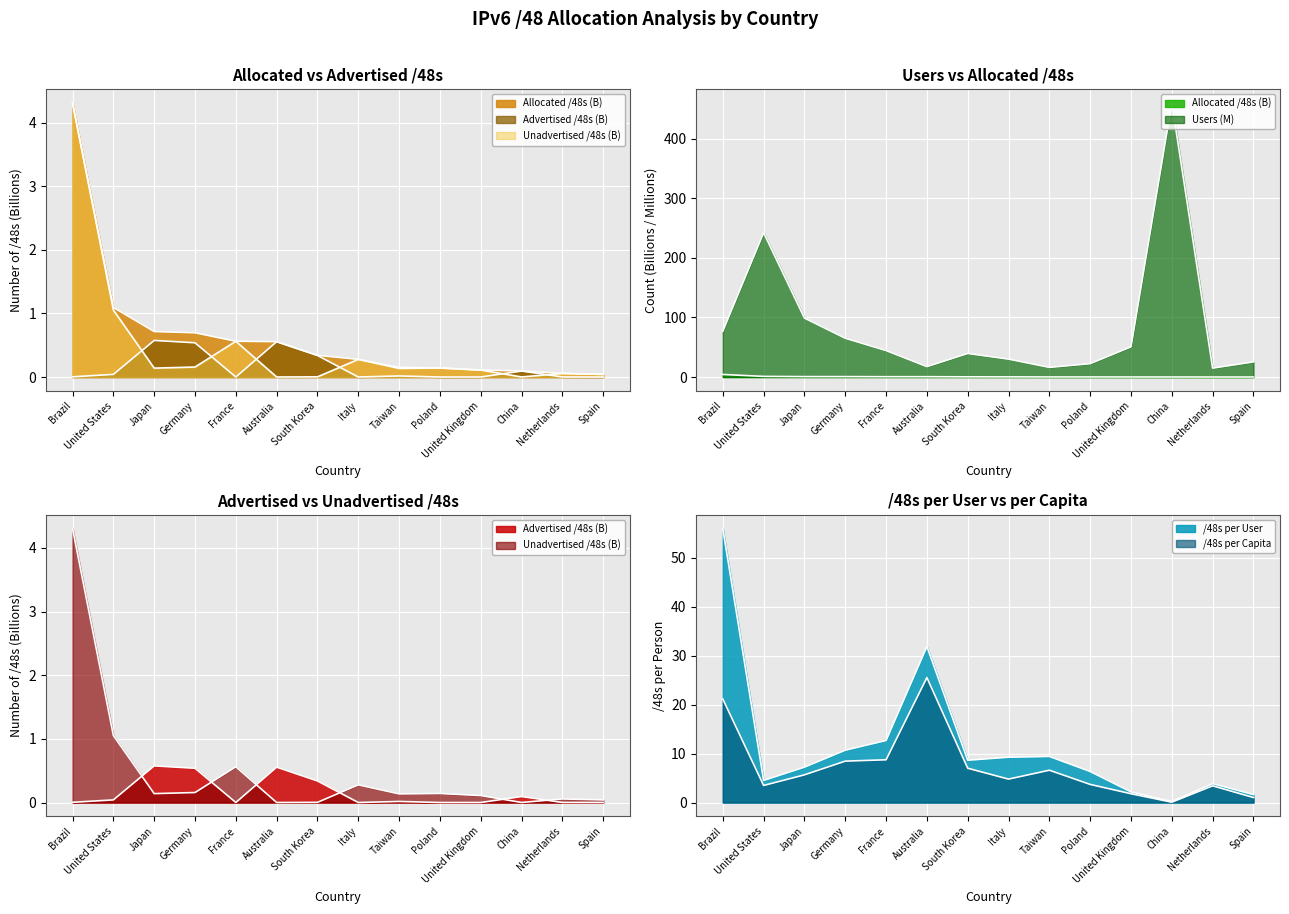

What is the sum of all users values?

1204.1